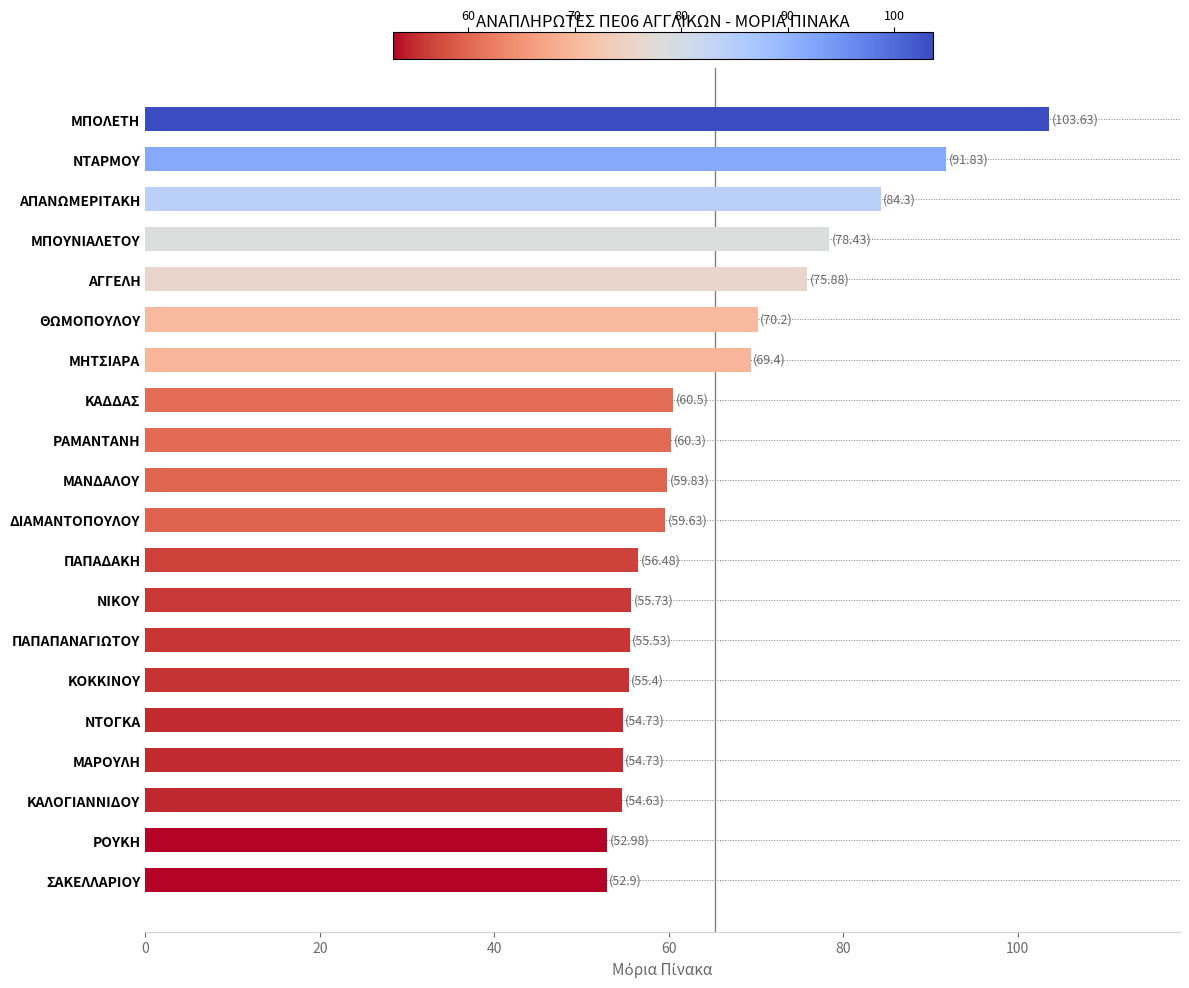

What is the average value?

65.4